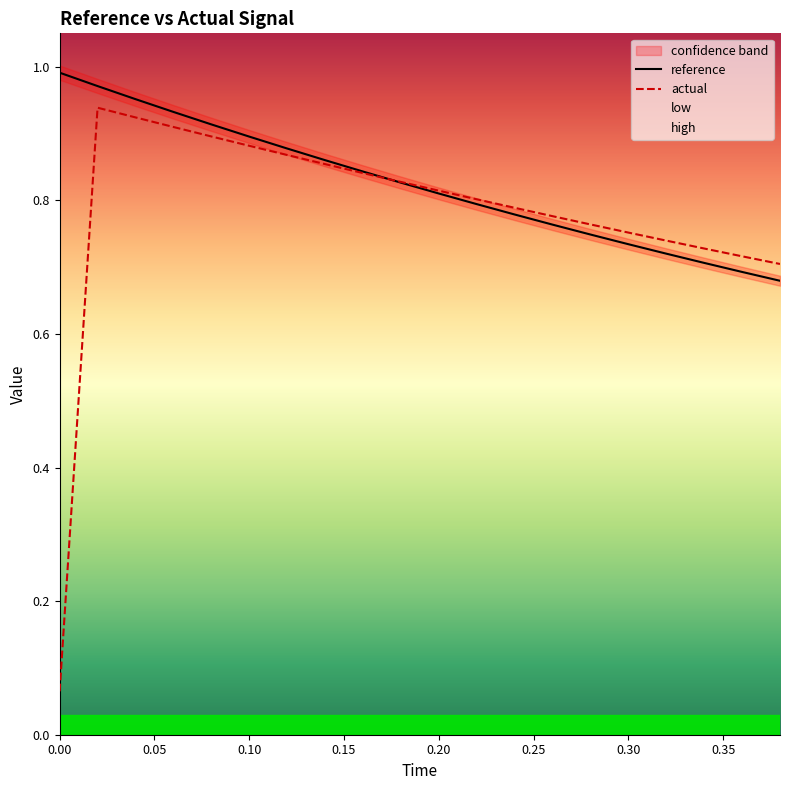

What is the minimum value for actual?

0.1